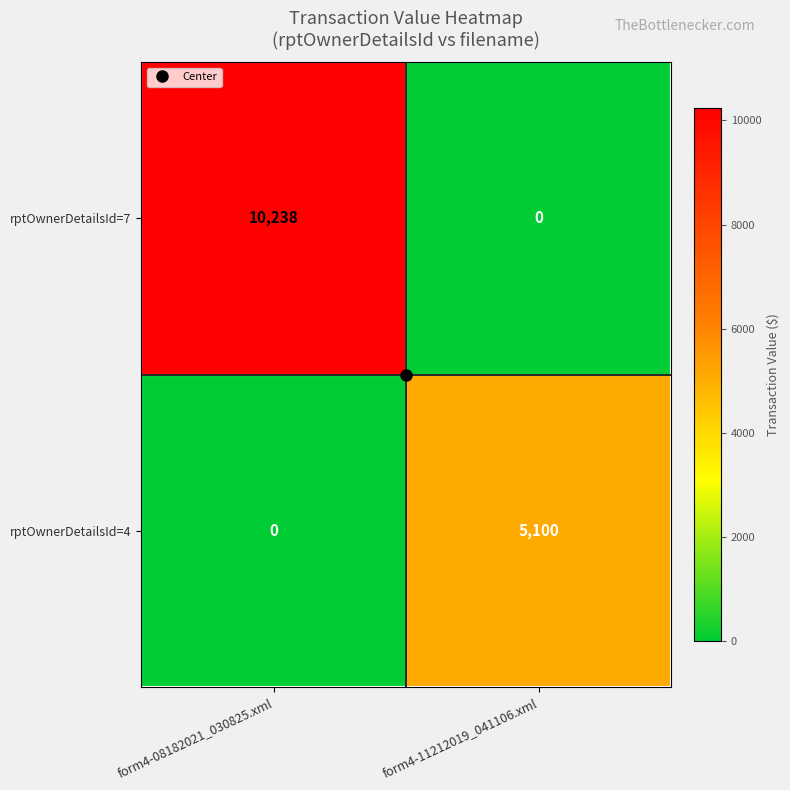

Is it true that rptOwnerDetailsId=7 equals -4218 at form4-11212019_041106.xml?

False